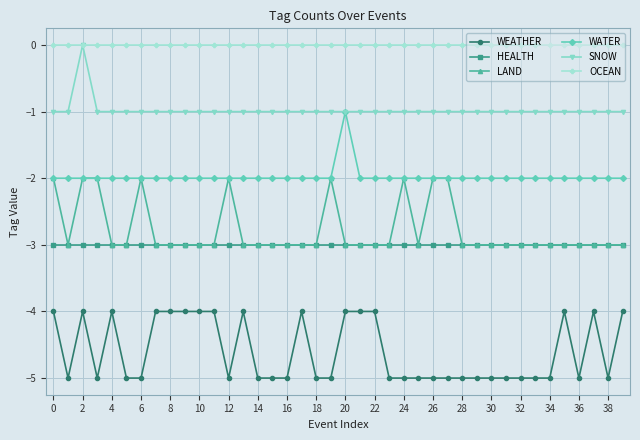

True or false: WEATHER and SNOW cross at least once.

False